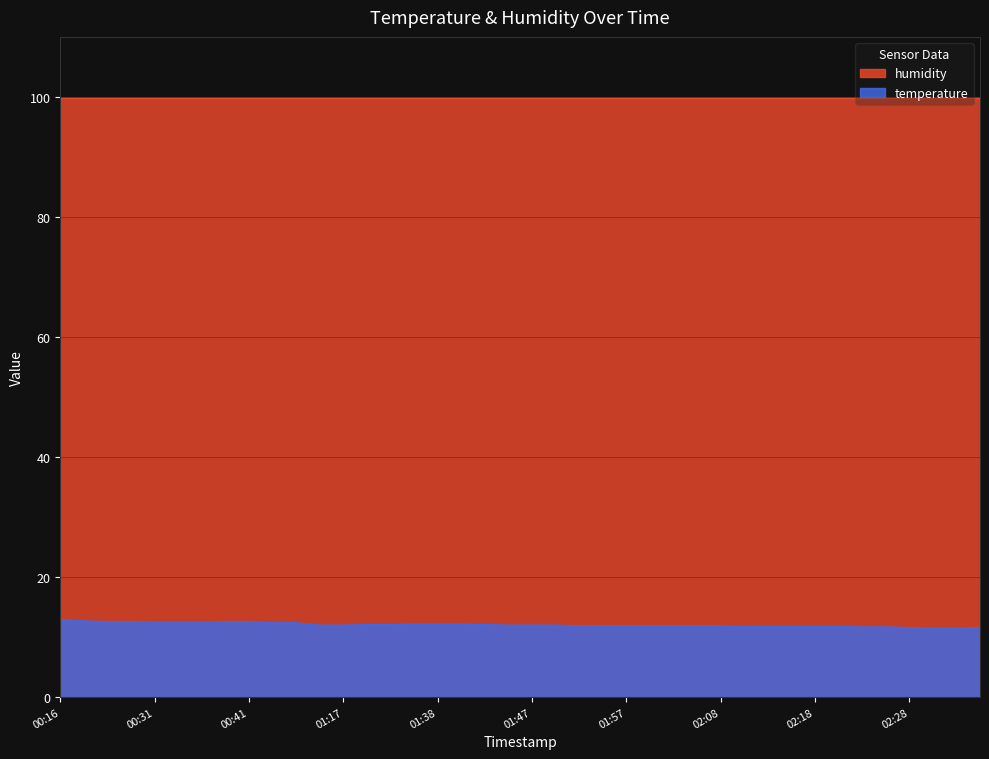

At which category does the chart reach its minimum across all series?

02:31